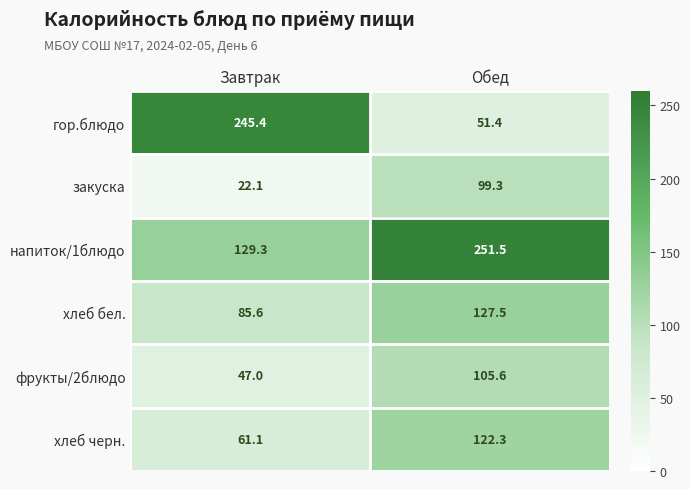

Count the number of data series in this chart.

6